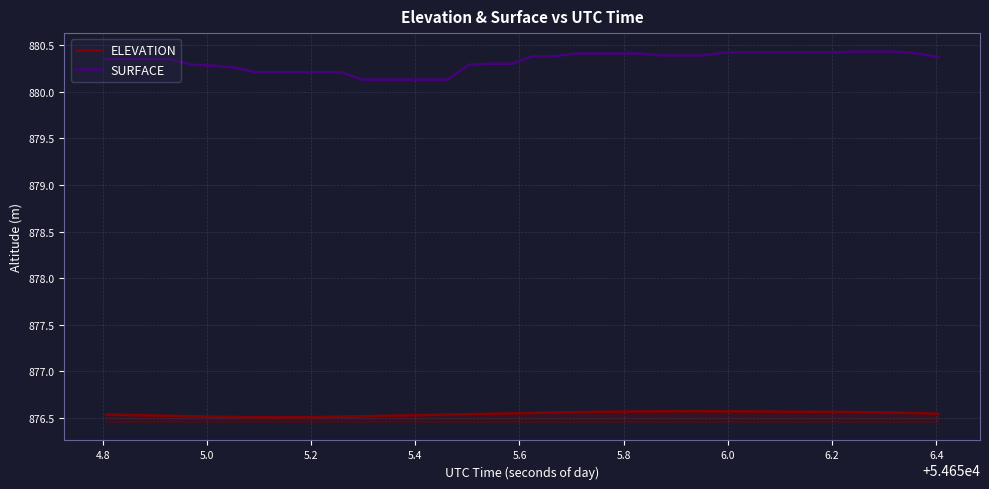

True or false: SURFACE and ELEVATION cross at least once.

False